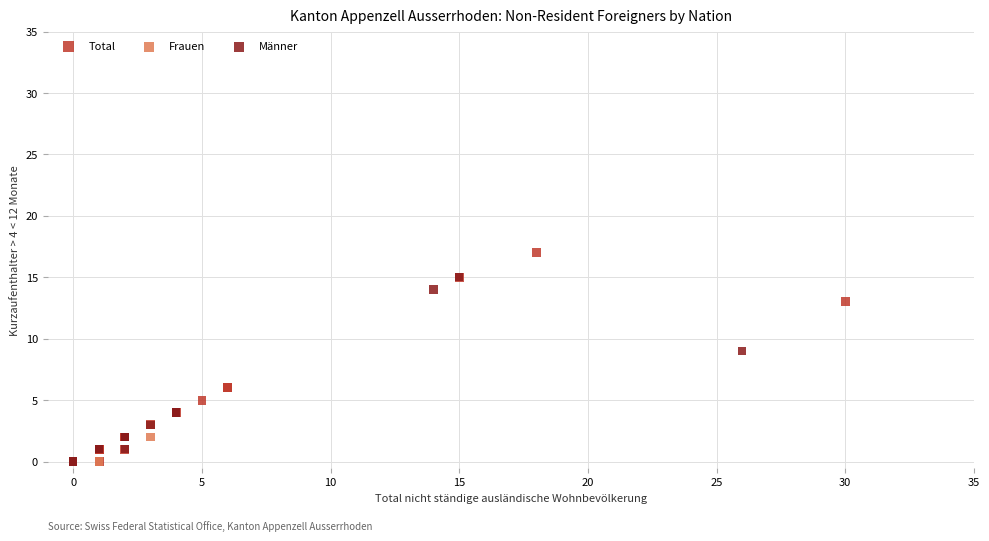

Which series reaches the maximum Y coordinate?

Total